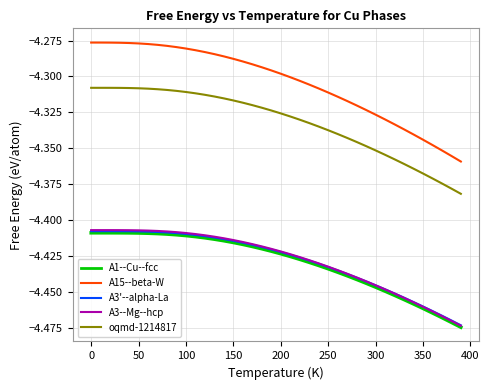

Count the number of categories in the chart.

40